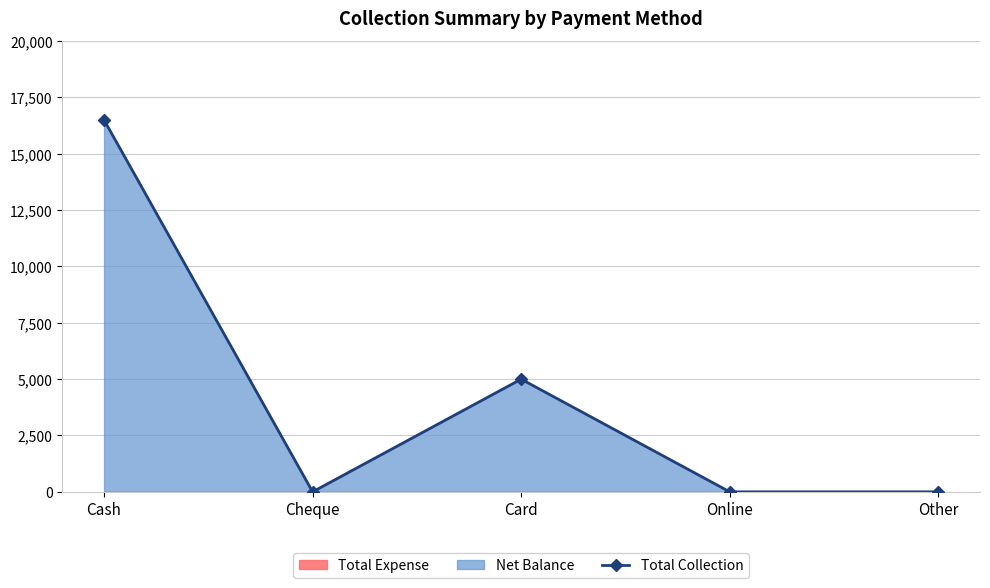

How many data points in Total Collection are above 0?

2